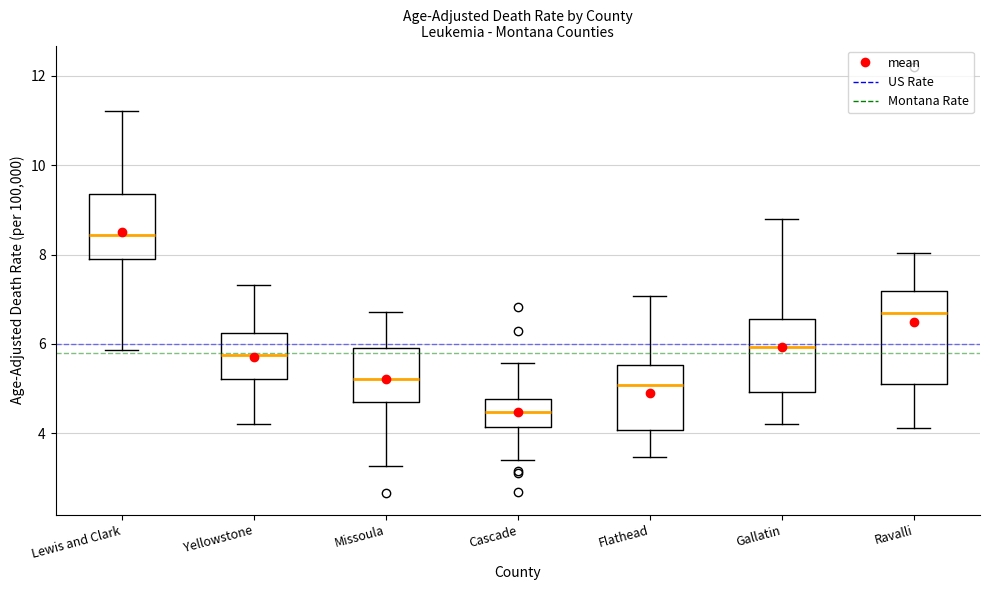

Comparing the boxes themselves (not the whiskers), which one is the tallest?

Ravalli